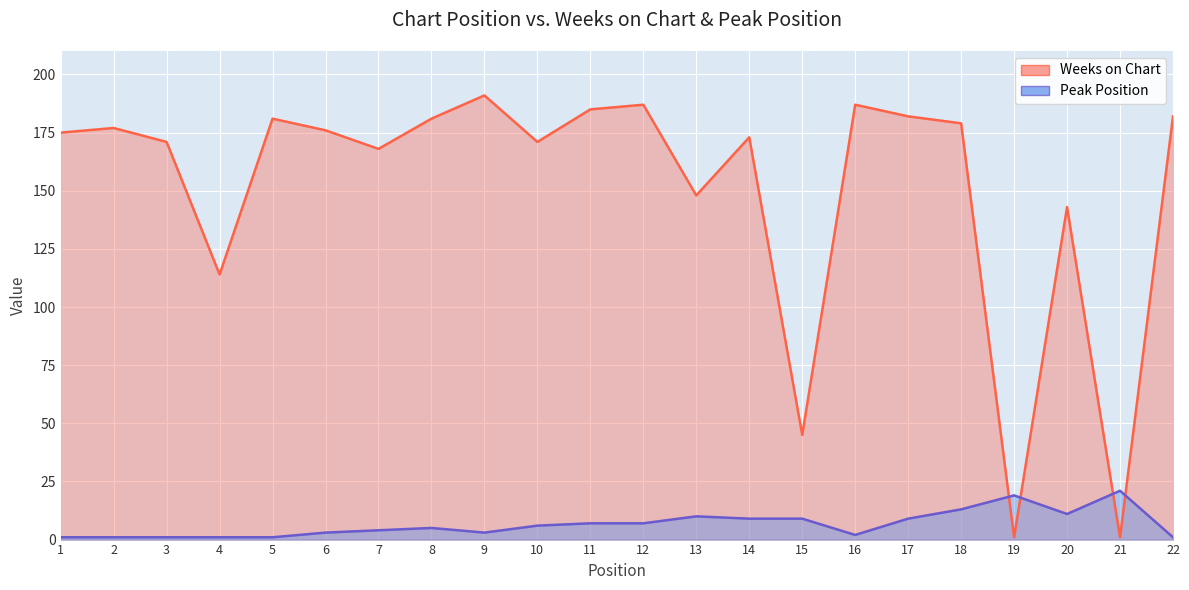

Reading left to right, extract all data points from this chart.

Weeks on Chart: 1=175	2=177	3=171	4=114	5=181	6=176	7=168	8=181	9=191	10=171	11=185	12=187	13=148	14=173	15=45	16=187	17=182	18=179	19=1	20=143	21=1	22=182
Peak Position: 1=1	2=1	3=1	4=1	5=1	6=3	7=4	8=5	9=3	10=6	11=7	12=7	13=10	14=9	15=9	16=2	17=9	18=13	19=19	20=11	21=21	22=1